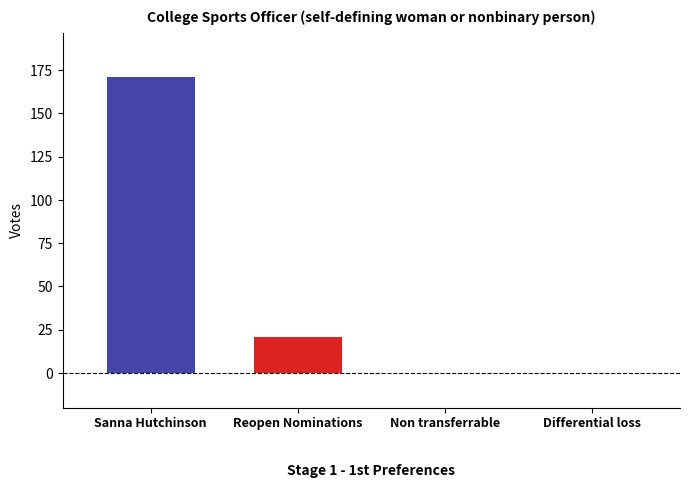

What is the maximum value shown in the chart?

171